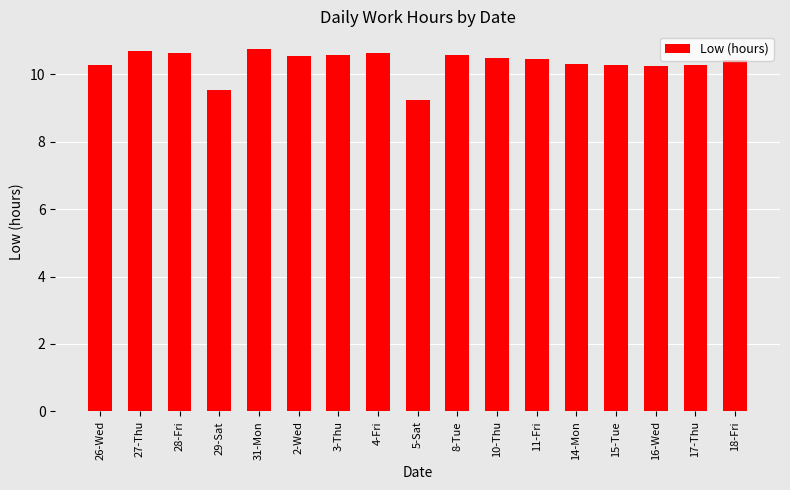

Is it true that the value at 26-Wed is 10.3?

True